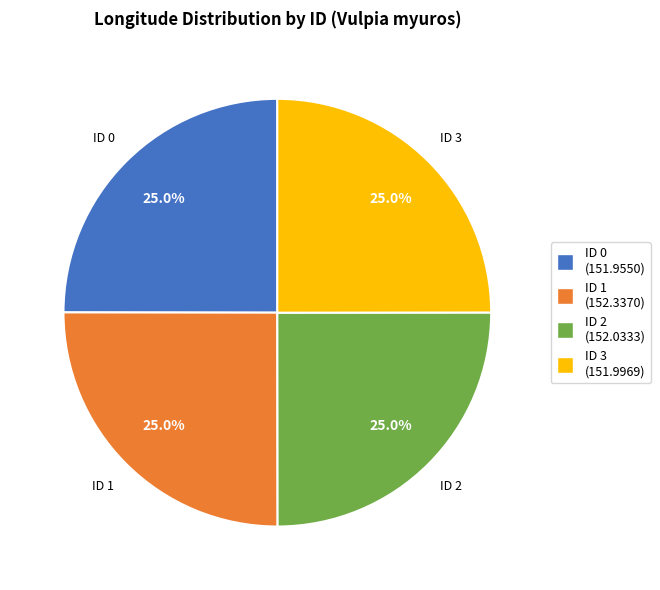

Is there any slice that represents more than half of the pie?

No